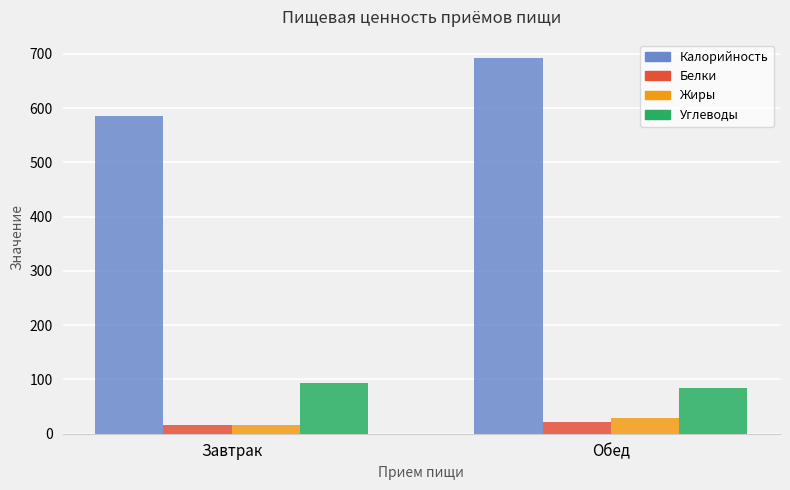

Are the bars horizontal?

No